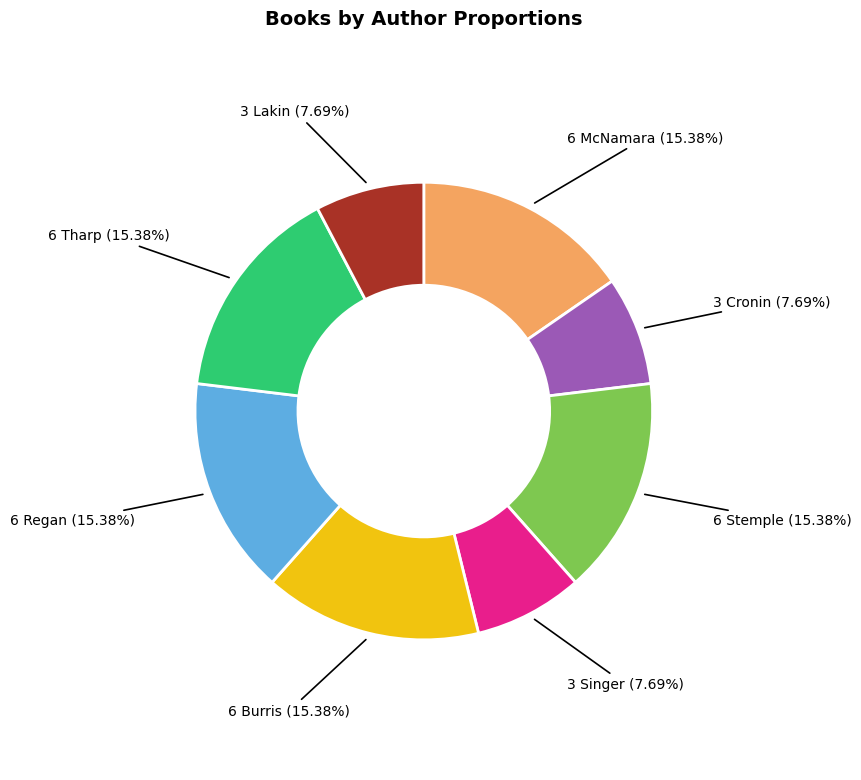

Is there any slice that represents more than half of the pie?

No